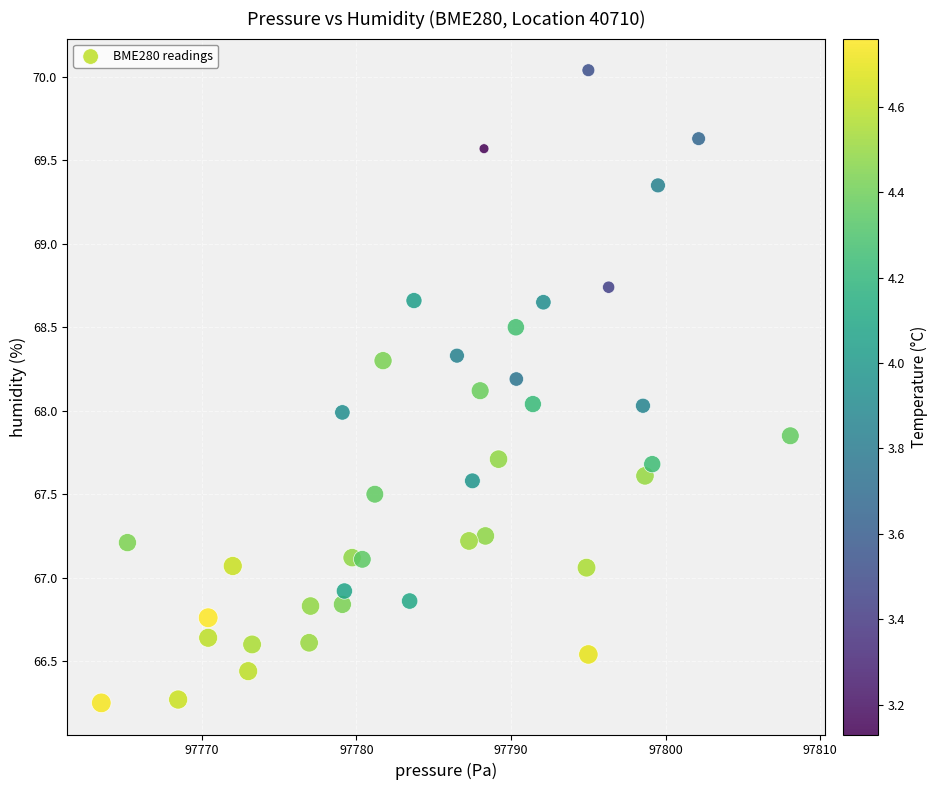

What is the range of X values (max minus min)?

44.6